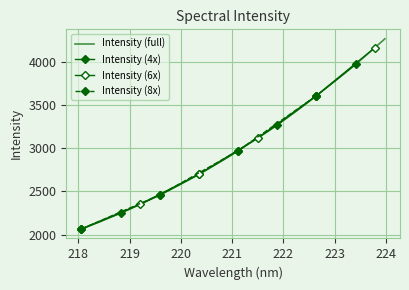

What is the average value?

3018.7